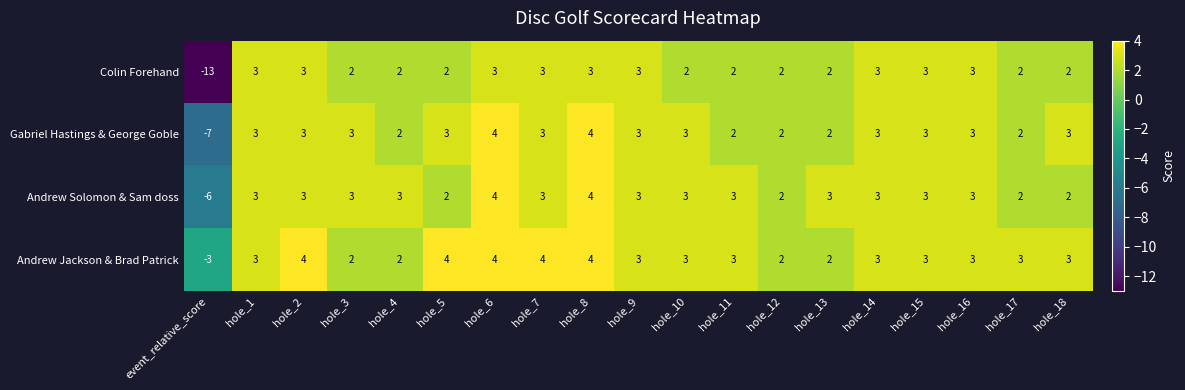

Which series changed the most between hole_5 and hole_6?

Andrew Solomon & Sam doss